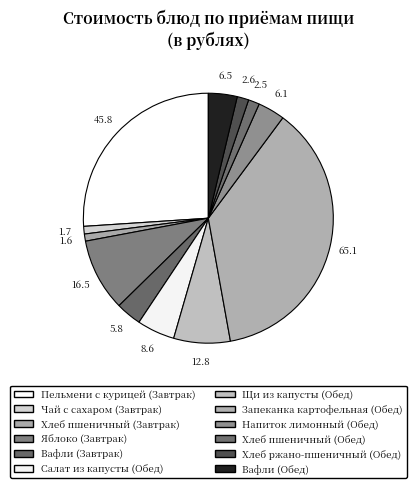

What is the change in value from Щи из капусты (Обед) to Хлеб пшеничный (Обед)?

-10.3